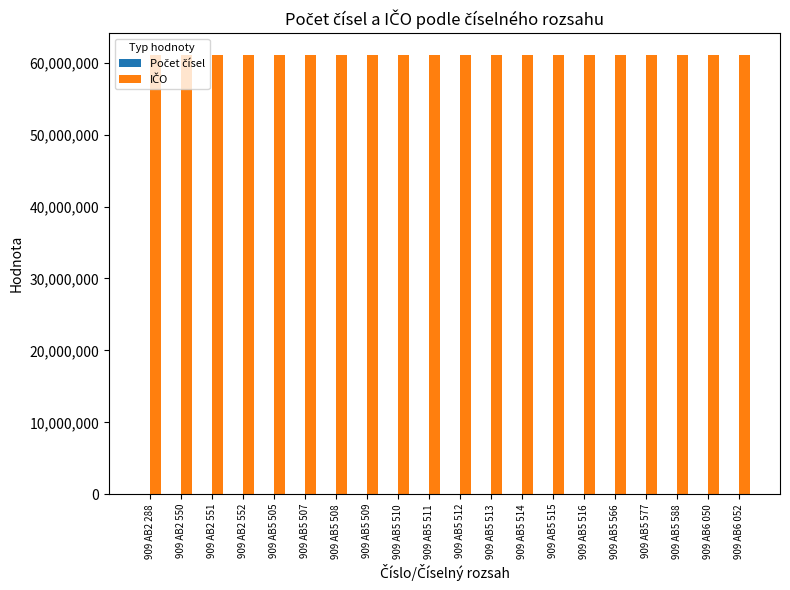

Reading right to left, list all the values displayed in this chart.

Počet čísel: 909 AB6 052=1	909 AB6 050=1	909 AB5 588=1	909 AB5 577=1	909 AB5 566=1	909 AB5 516=1	909 AB5 515=1	909 AB5 514=1	909 AB5 513=1	909 AB5 512=1	909 AB5 511=1	909 AB5 510=1	909 AB5 509=1	909 AB5 508=1	909 AB5 507=1	909 AB5 505=1	909 AB2 552=1	909 AB2 551=1	909 AB2 550=1	909 AB2 288=1
IČO: 909 AB6 052=61058904	909 AB6 050=61058904	909 AB5 588=61058904	909 AB5 577=61058904	909 AB5 566=61058904	909 AB5 516=61058904	909 AB5 515=61058904	909 AB5 514=61058904	909 AB5 513=61058904	909 AB5 512=61058904	909 AB5 511=61058904	909 AB5 510=61058904	909 AB5 509=61058904	909 AB5 508=61058904	909 AB5 507=61058904	909 AB5 505=61058904	909 AB2 552=61058904	909 AB2 551=61058904	909 AB2 550=61058904	909 AB2 288=61058904